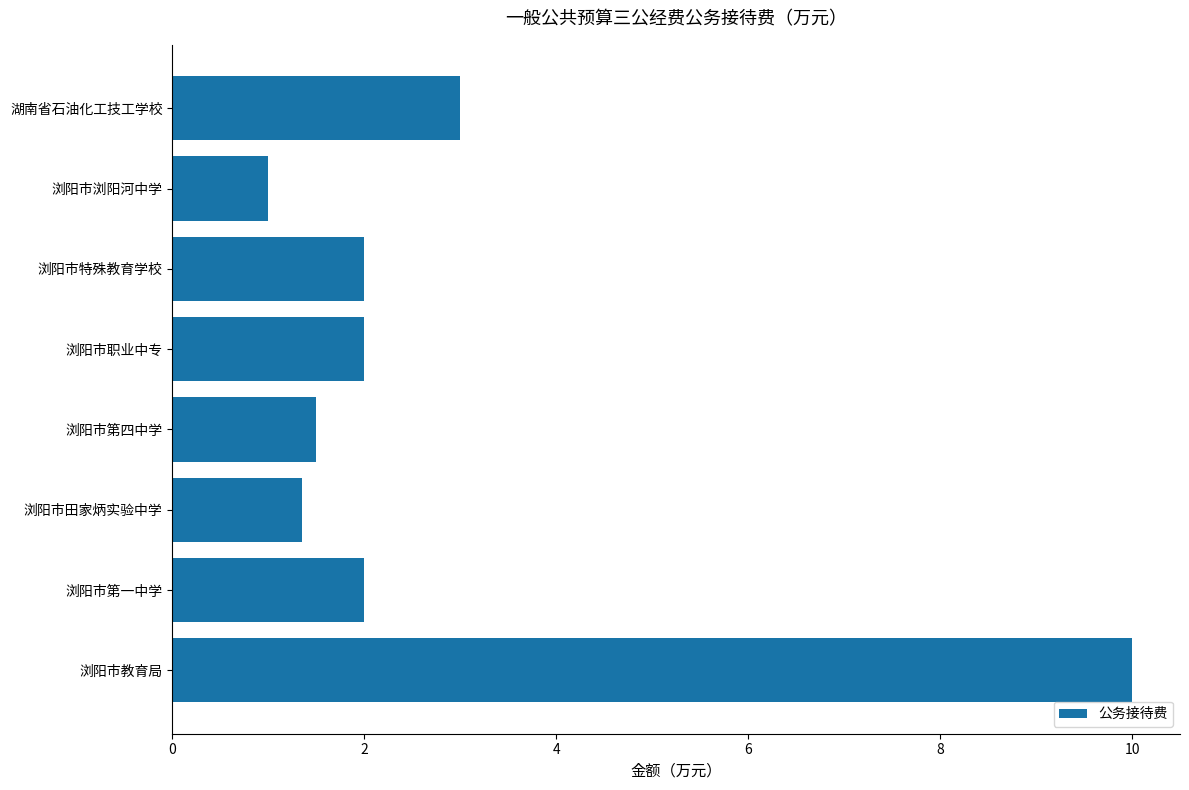

Between 浏阳市第四中学 and 浏阳市第一中学, which is larger?

浏阳市第一中学